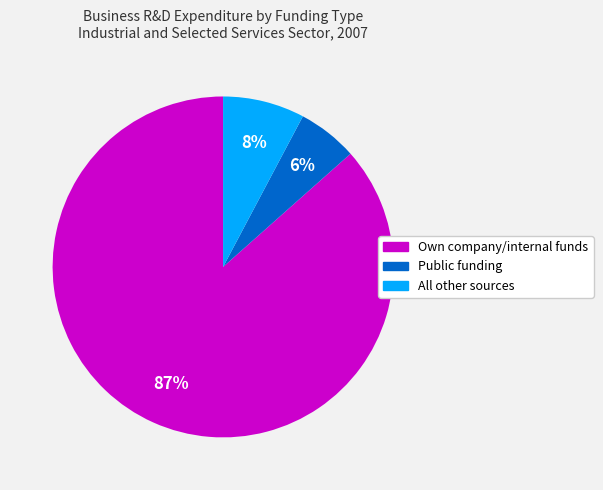

True or false: All other sources accounts for 8% of the total.

True